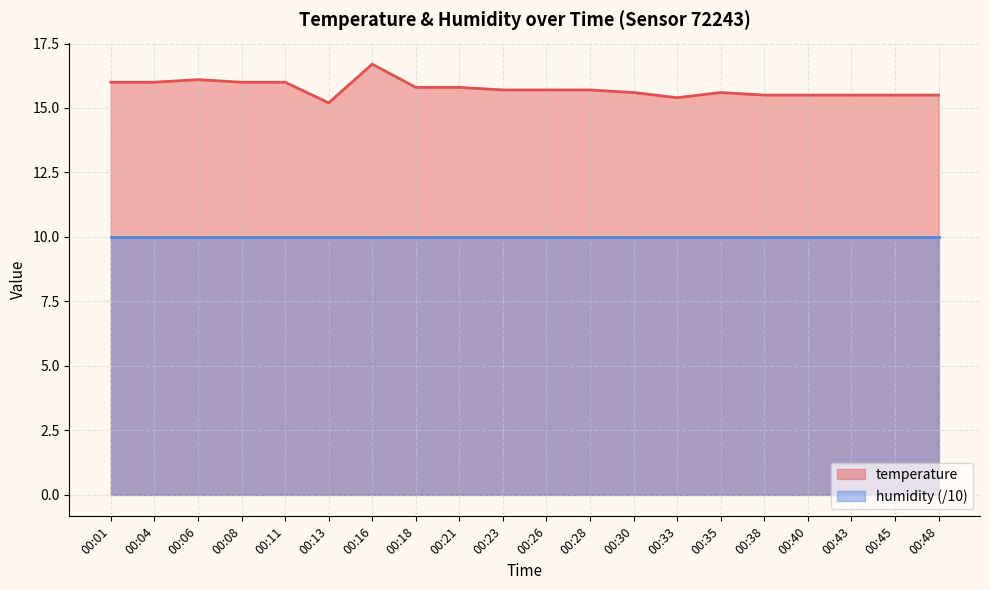

What is the smallest value displayed?

10.0